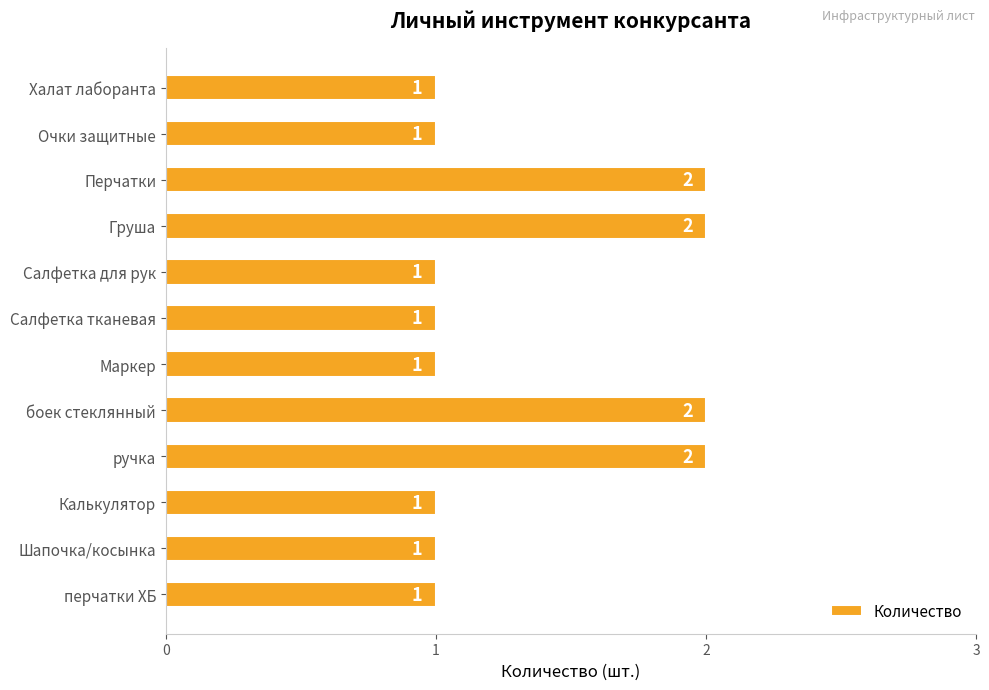

Reading top to bottom, what are all the values shown in this chart?

Халат лаборанта=1	Очки защитные=1	Перчатки=2	Груша=2	Салфетка для рук=1	Салфетка тканевая=1	Маркер=1	боек стеклянный=2	ручка=2	Калькулятор=1	Шапочка/косынка=1	перчатки ХБ=1